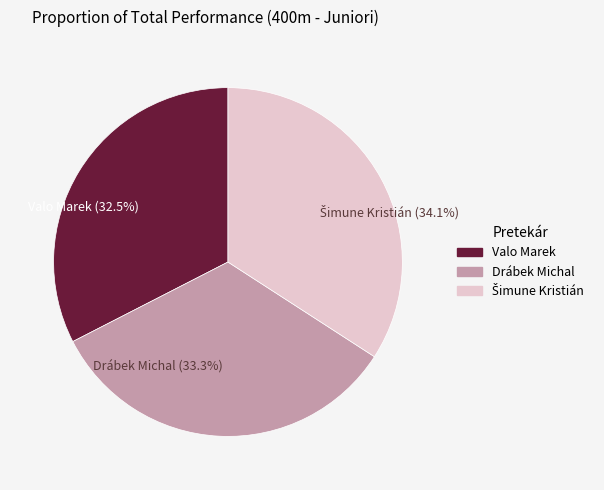

What is the ratio of the value at Drábek Michal to the value at Valo Marek?

1.0